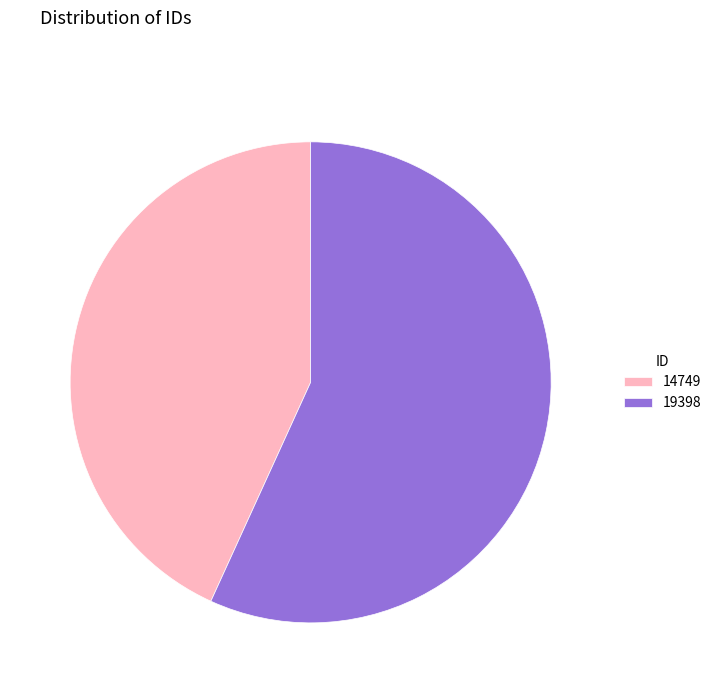

Is it true that 19398 is 64% of the pie?

False